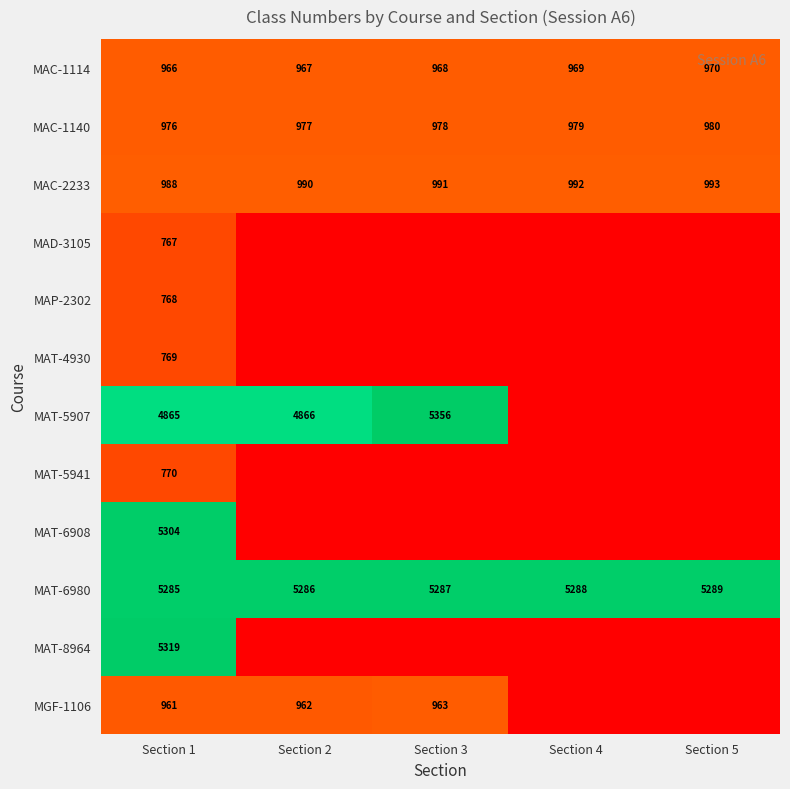

How many data points does each series have?

5